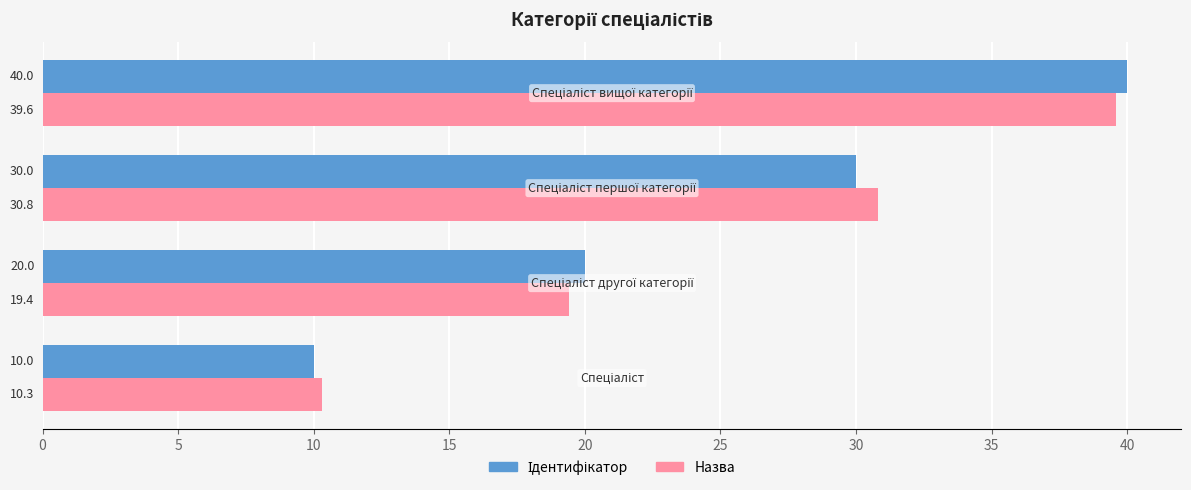

What are all the series names shown in the legend?

Ідентифікатор, Назва